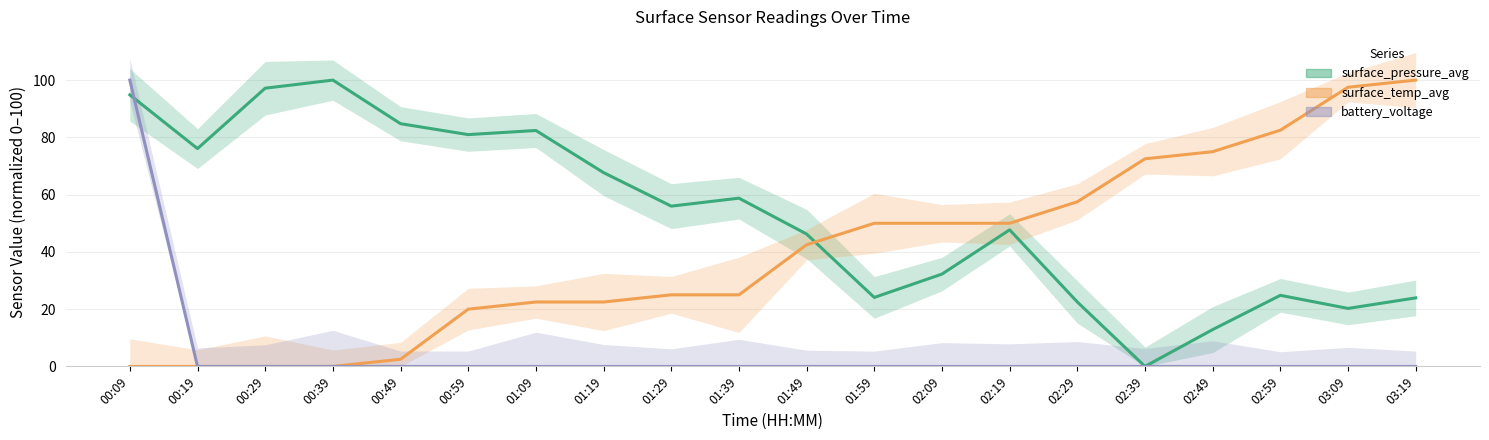

Where is the first local minimum for surface_pressure_avg?

00:19